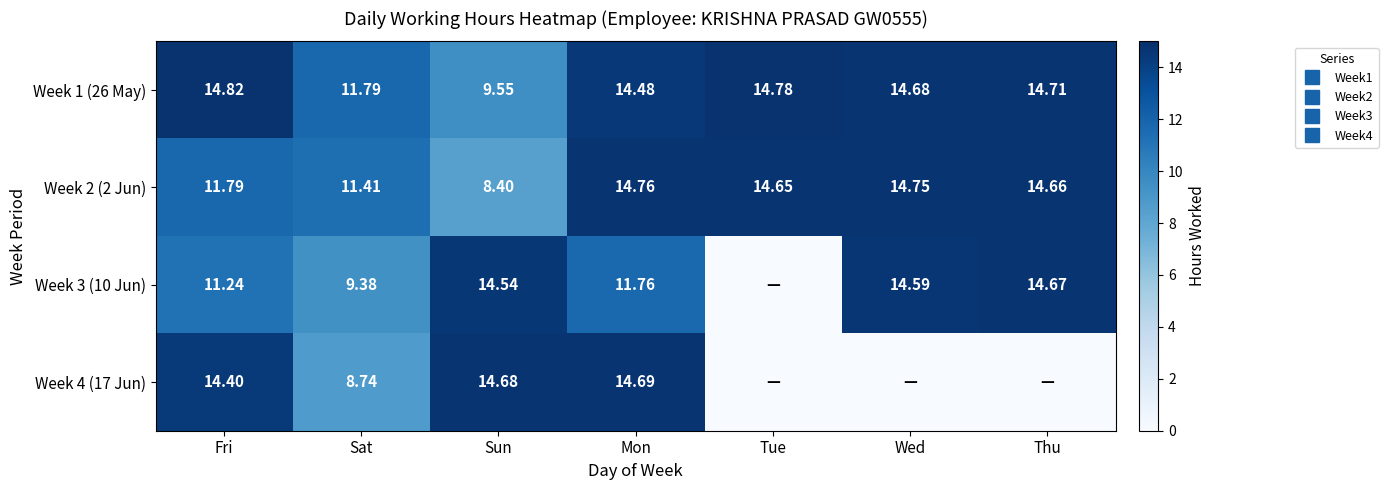

Is the value of Week 3 (10 Jun) at Mon greater than the value of Week 4 (17 Jun) at Tue?

Yes